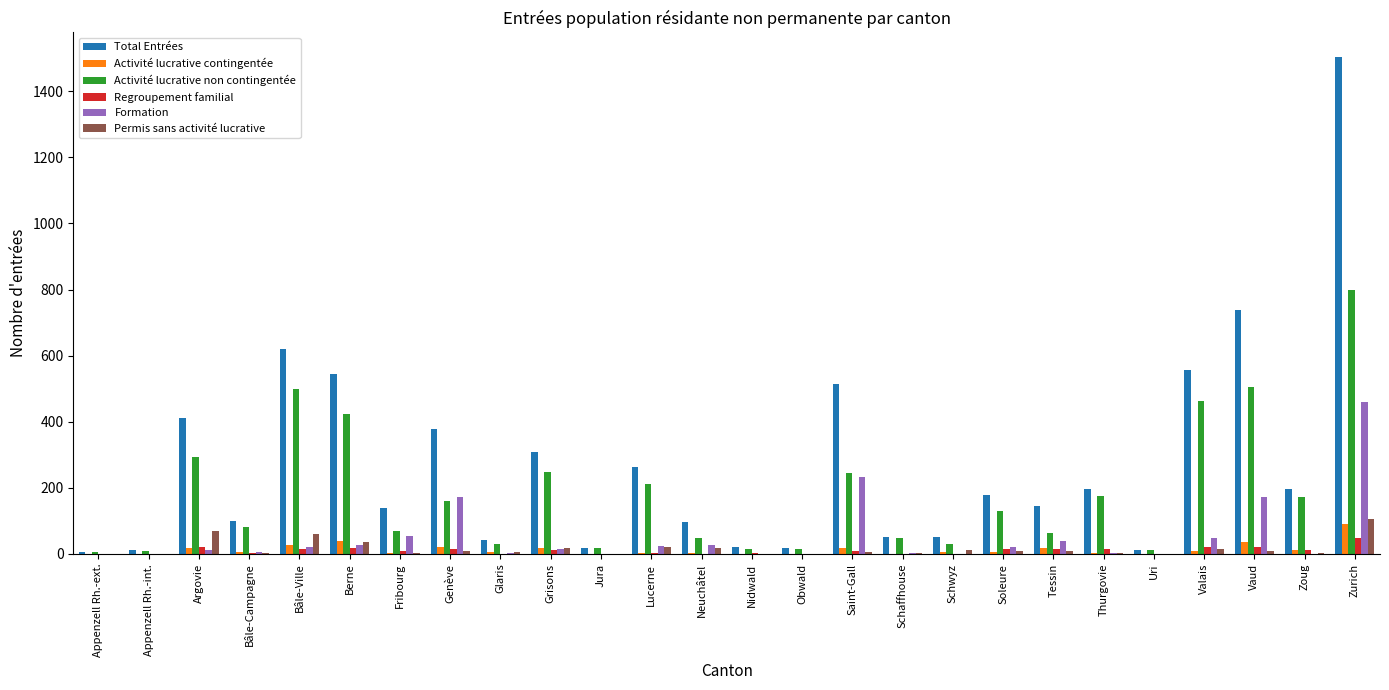

Which category has the highest value across all series?

Zurich